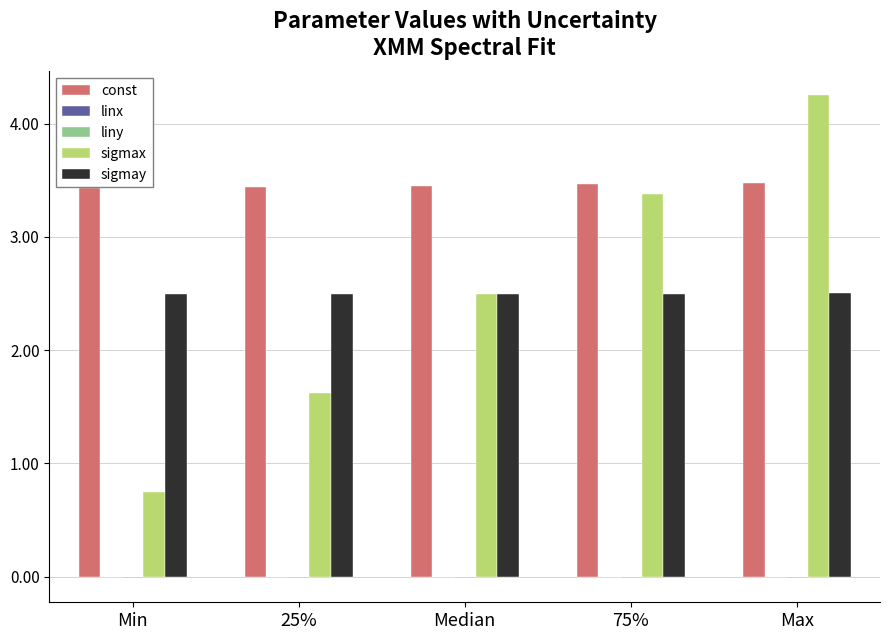

What is the sum of all const values?

17.3